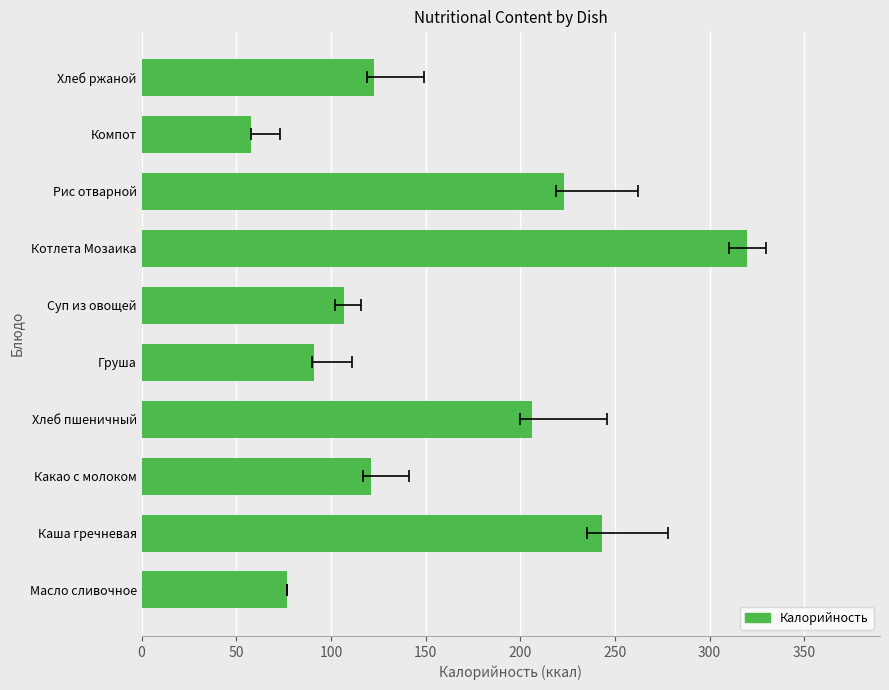

Reading right to left, what are all the values shown in this chart?

123	58	223	320	107	91	206	121	243	77